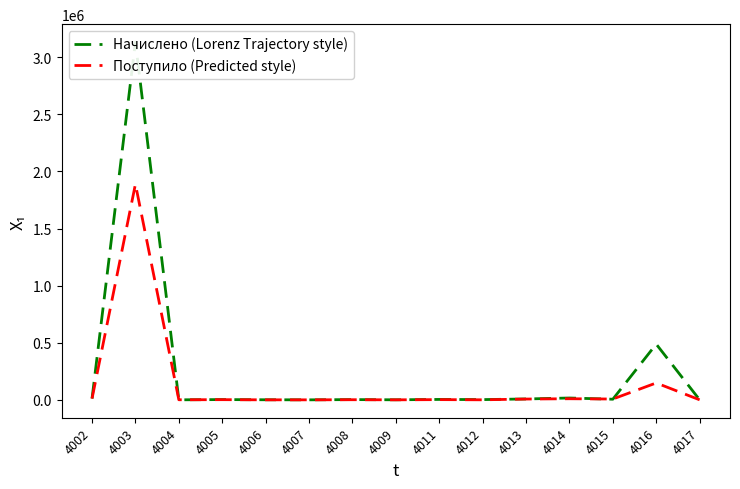

Which series has the largest total across all categories?

Начислено